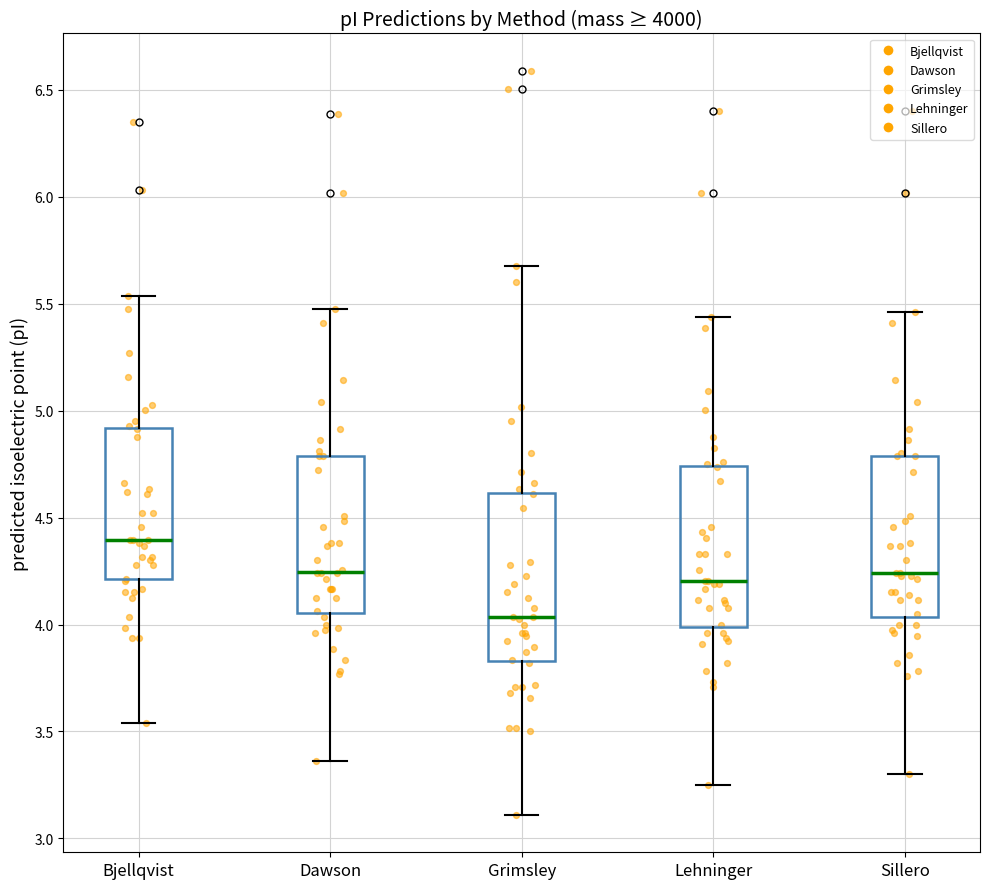

Which box's median line is the highest?

Bjellqvist